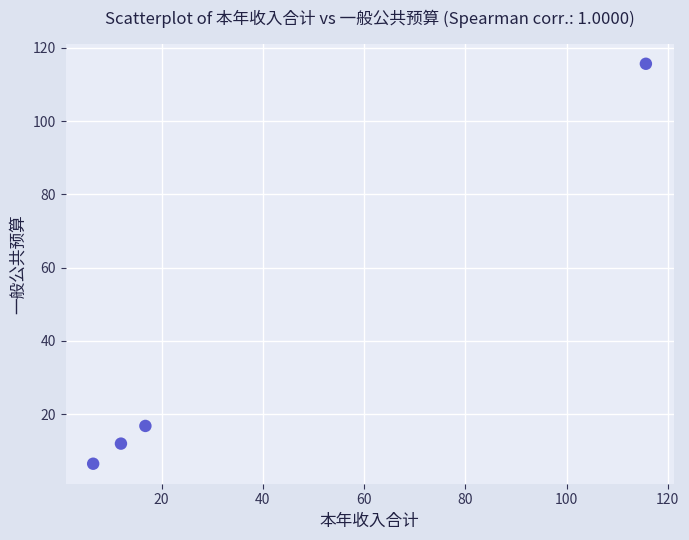

What Y value in the scatter plot is closest to 61?

16.8